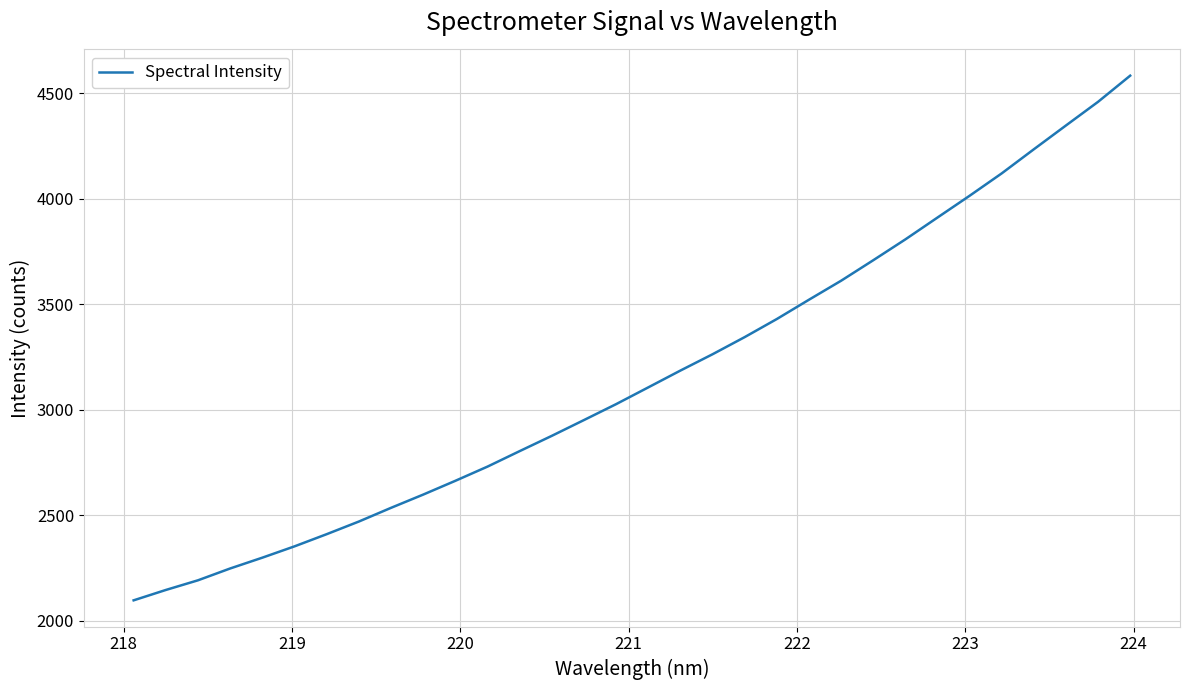

Count the number of categories in the chart.

32